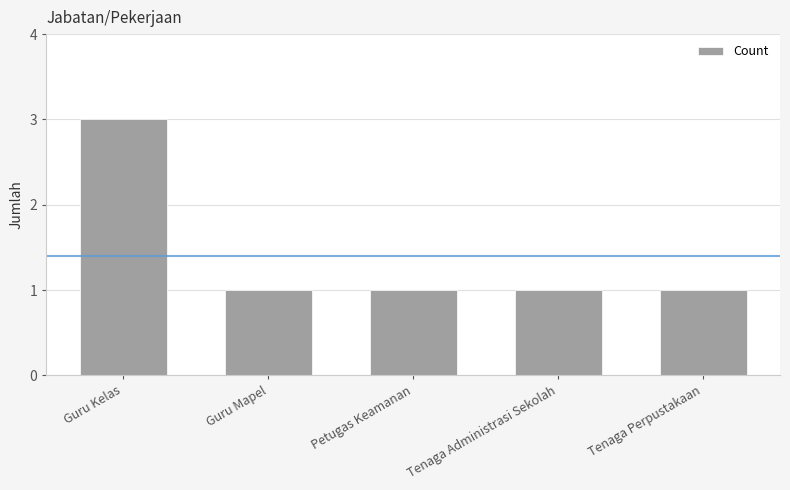

Reading left to right, what are all the values shown in this chart?

3	1	1	1	1